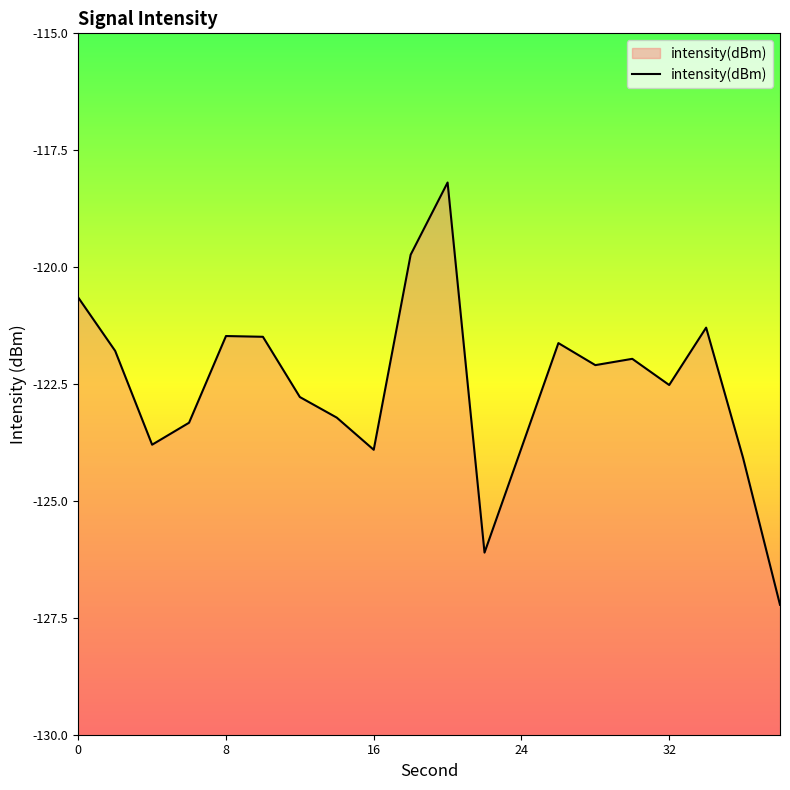

Reading left to right, what are all the values shown in this chart?

-120.7	-121.8	-123.8	-123.3	-121.5	-121.5	-122.8	-123.2	-123.9	-119.7	-118.2	-126.1	-123.9	-121.6	-122.1	-122.0	-122.5	-121.3	-124.1	-127.2